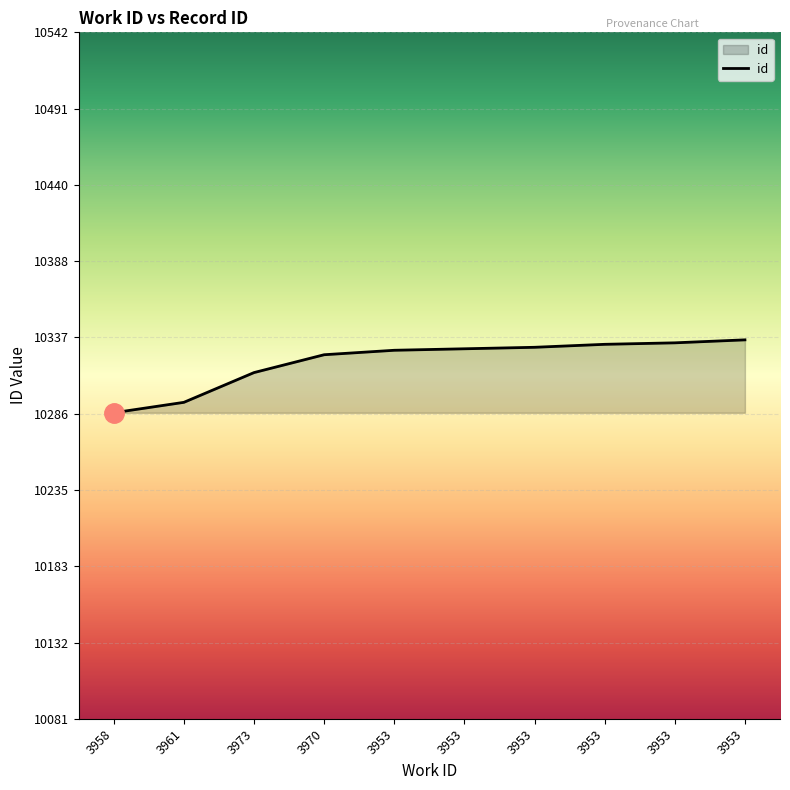

What is the difference between the maximum and second lowest values?

42